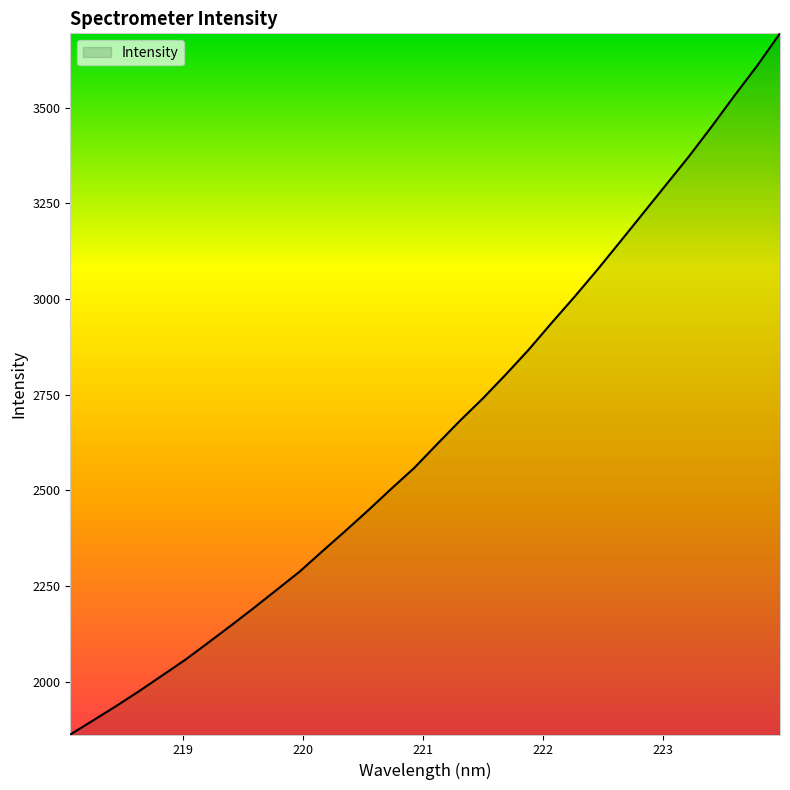

What is the difference between the maximum and minimum values?

1833.0